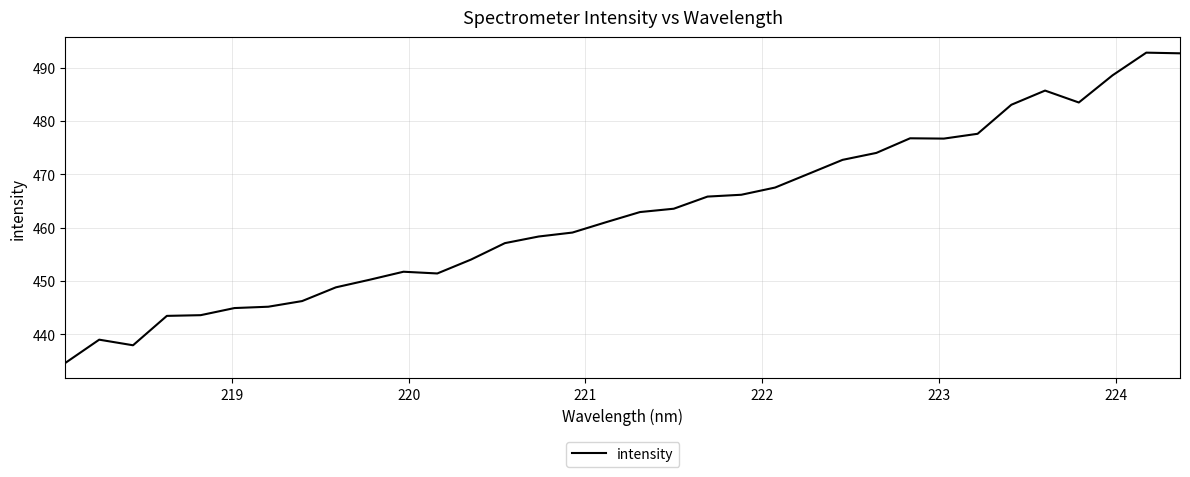

What is the greatest value displayed?

492.8